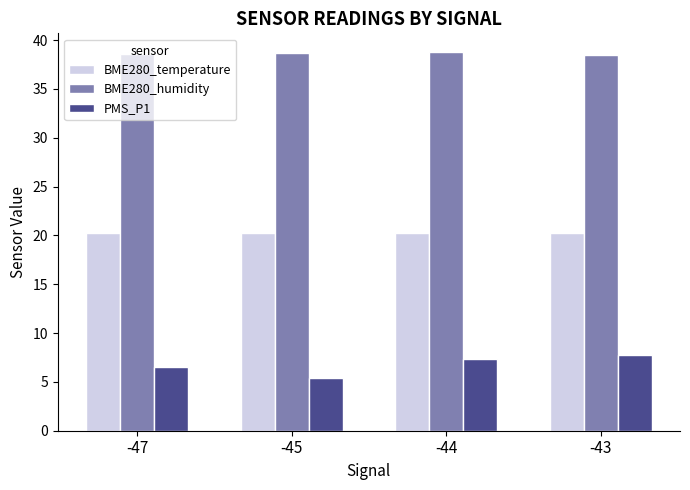

What is the sum of all PMS_P1 values?

27.0